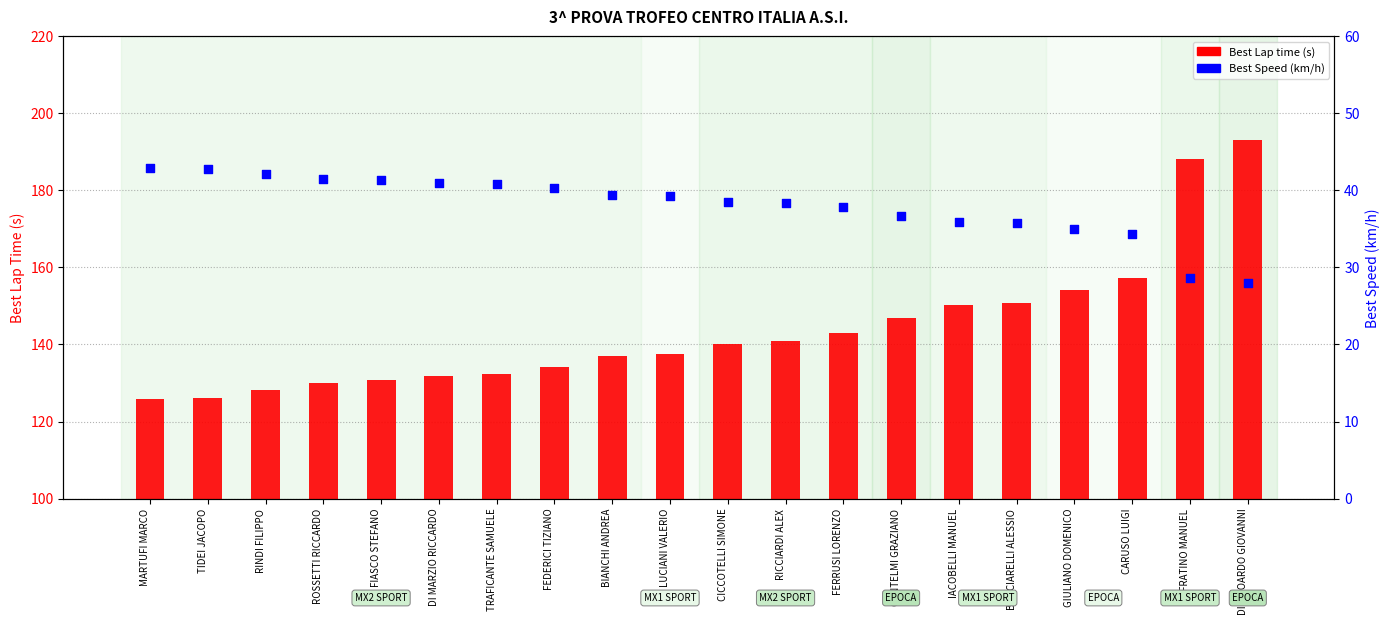

Which series has the largest total across all categories?

Best Lap time (s)